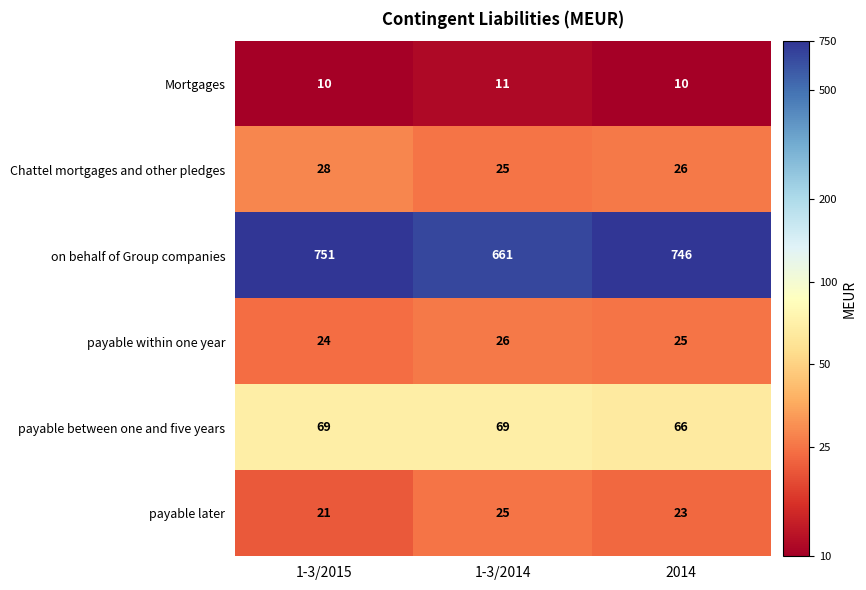

What value does the Mortgages series have at 1-3/2015?

10